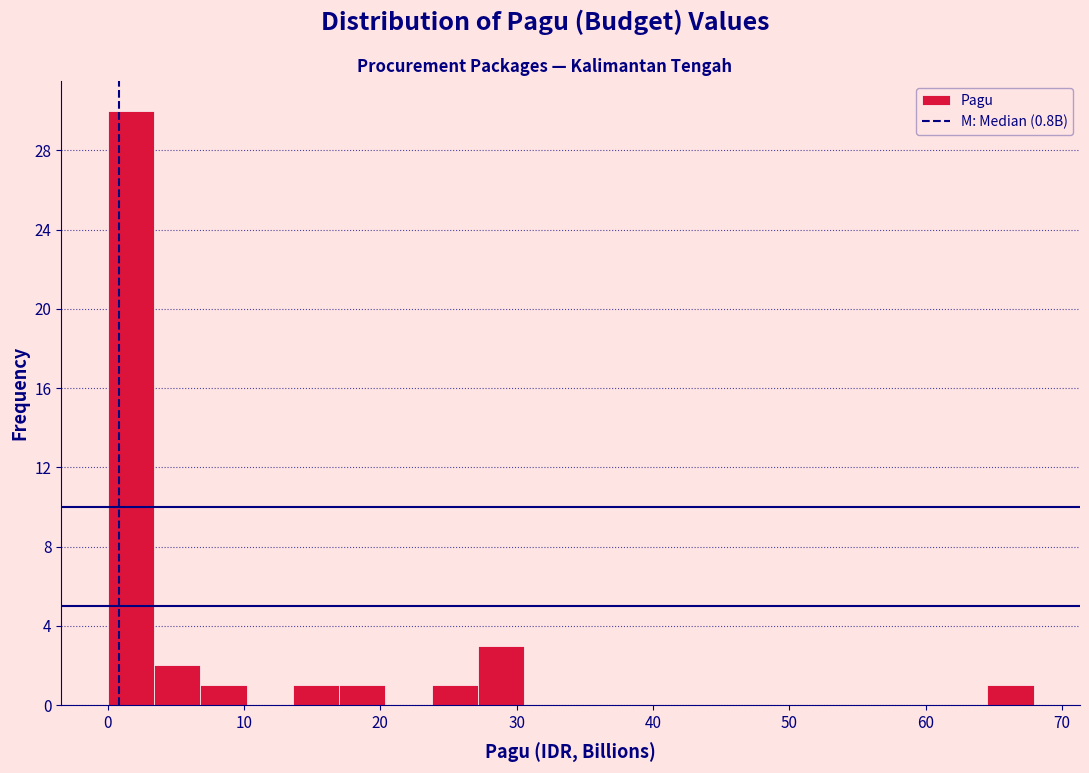

Read against the x-axis, roughly where is the centre of the tallest bar?

2